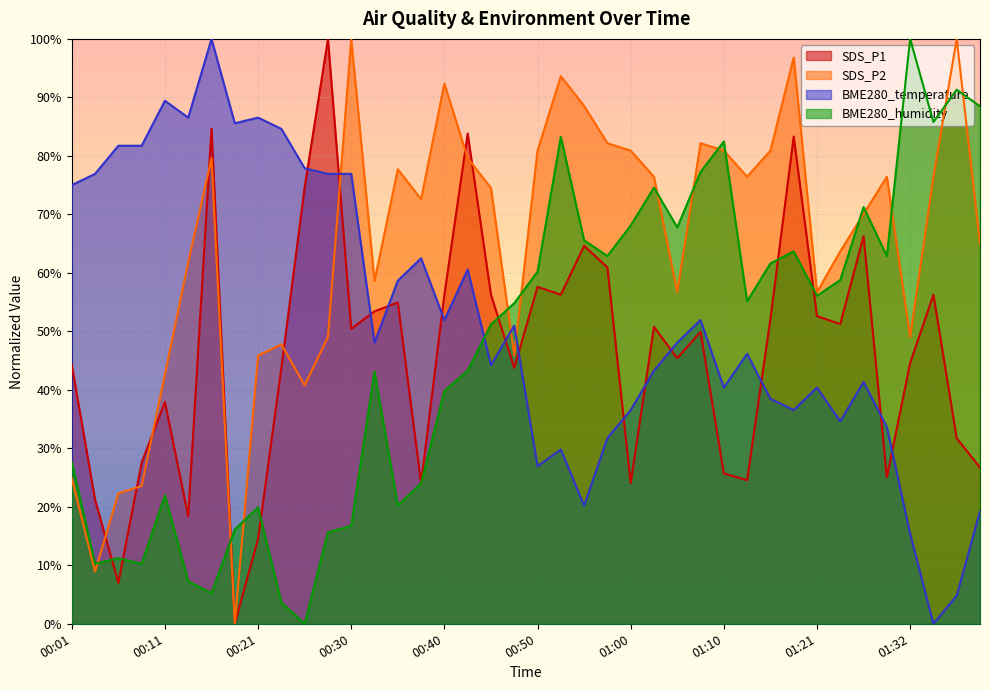

How many data points in SDS_P2 are above 74?

20